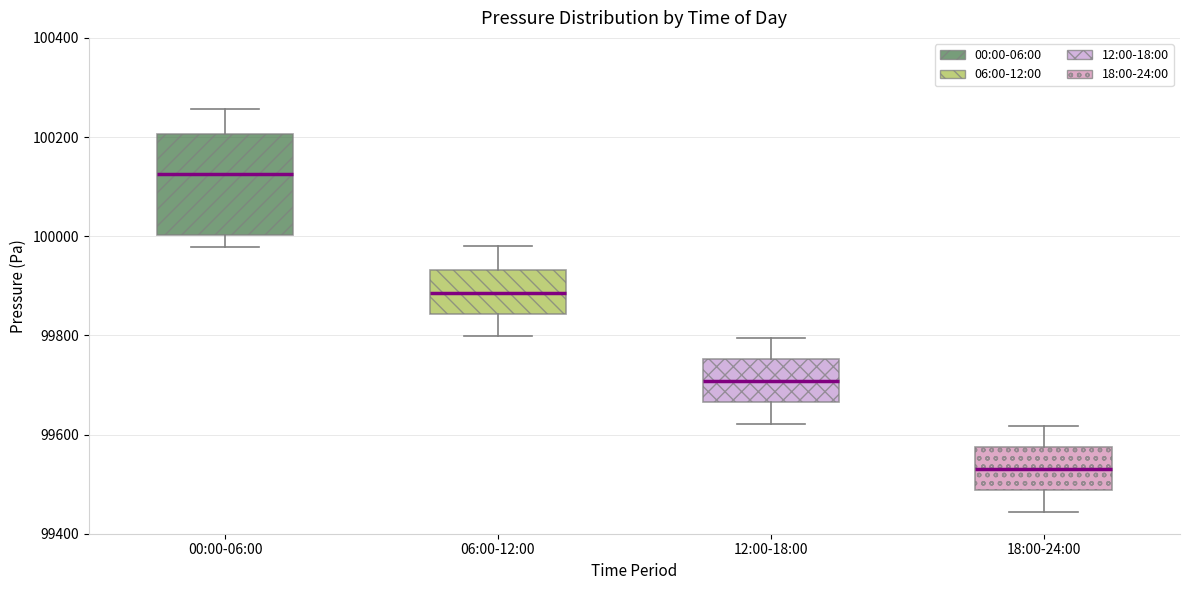

Reading left to right, transcribe this box plot: for each box, give where its median line is, the range the box spans, and where its two whiskers end, as read against the y-axis. The values are not printed on the chart, so give them approximately, as read against the axis.

00:00-06:00: median 100120, box 100000 to 100200, whiskers 99980 to 100260
06:00-12:00: median 99880, box 99840 to 99940, whiskers 99800 to 99980
12:00-18:00: median 99700, box 99660 to 99760, whiskers 99620 to 99800
18:00-24:00: median 99540, box 99480 to 99580, whiskers 99440 to 99620